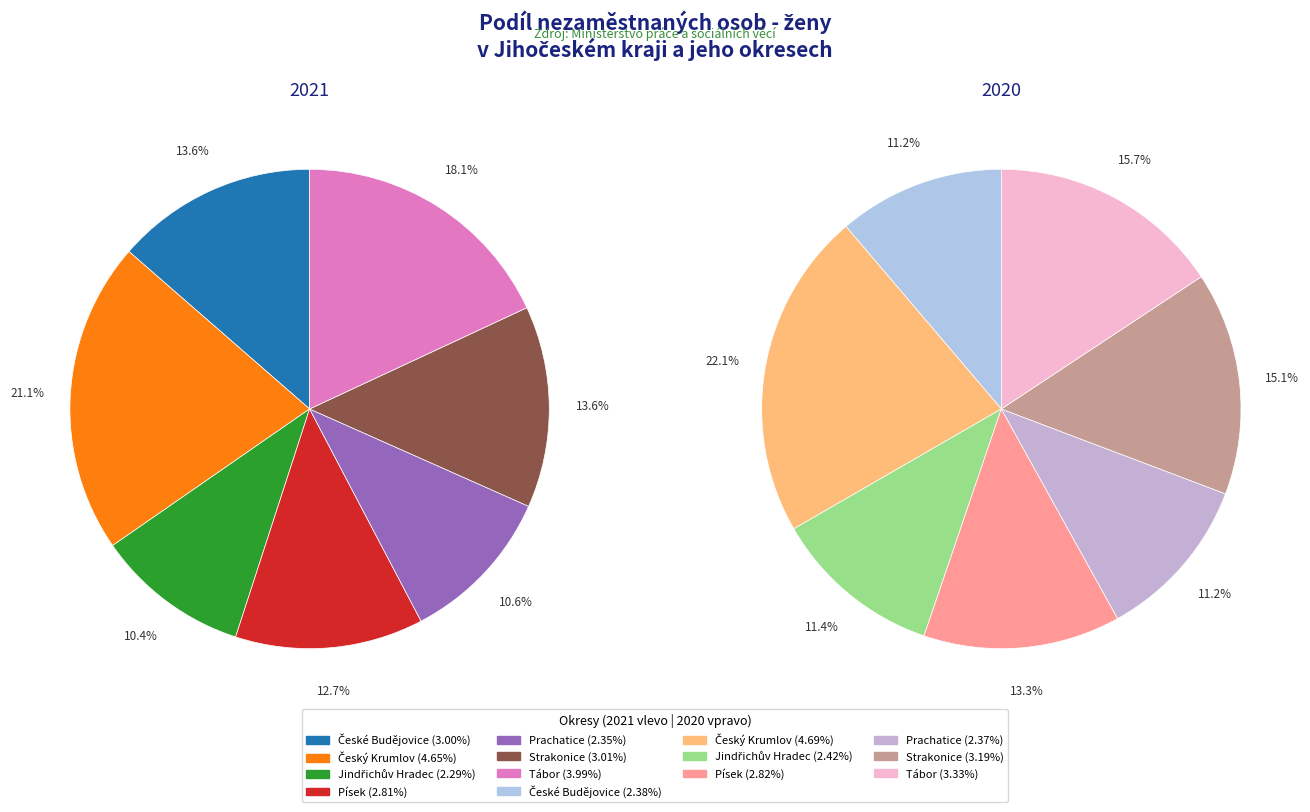

Does Písek account for over 50% of the chart?

No